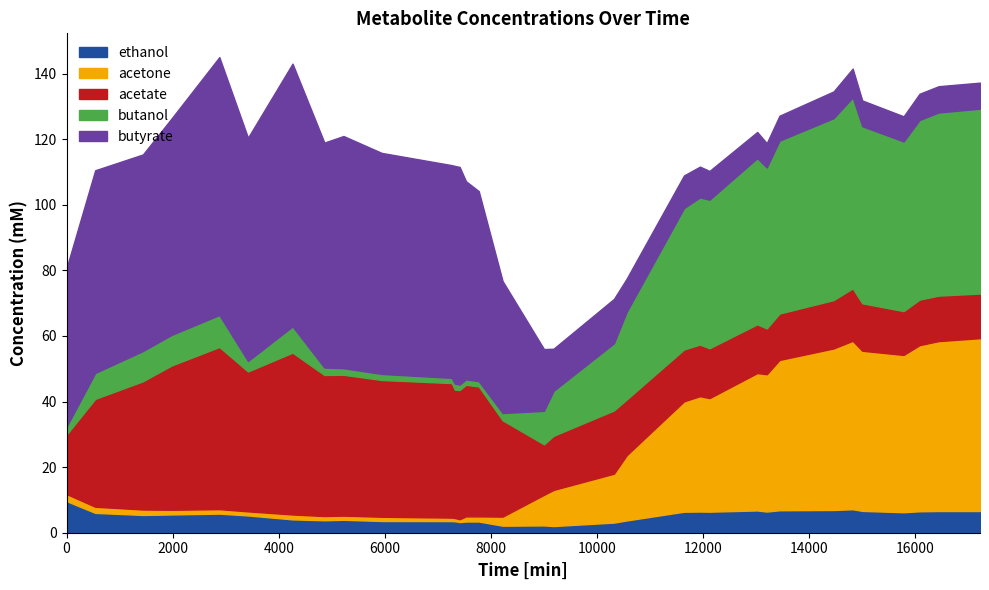

What is the total value across all series at 13020?

122.2